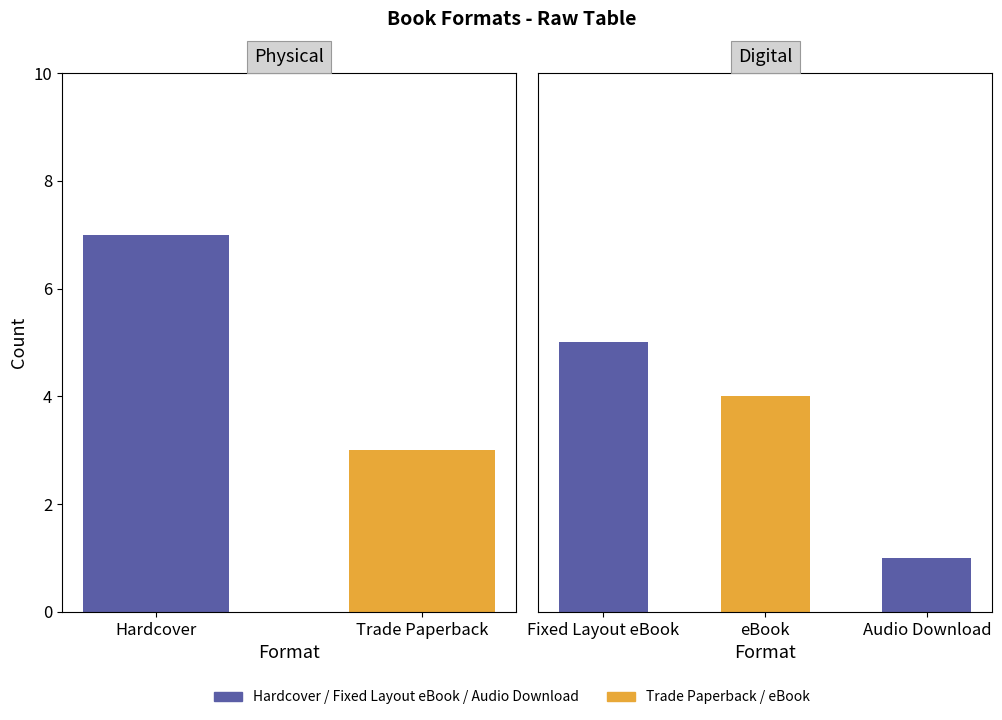

Rank the categories by value from lowest to highest.

Audio Download, Trade Paperback, eBook, Fixed Layout eBook, Hardcover